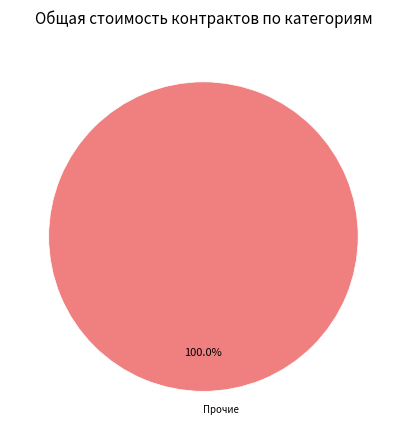

Rank the categories by value from highest to lowest.

Прочие